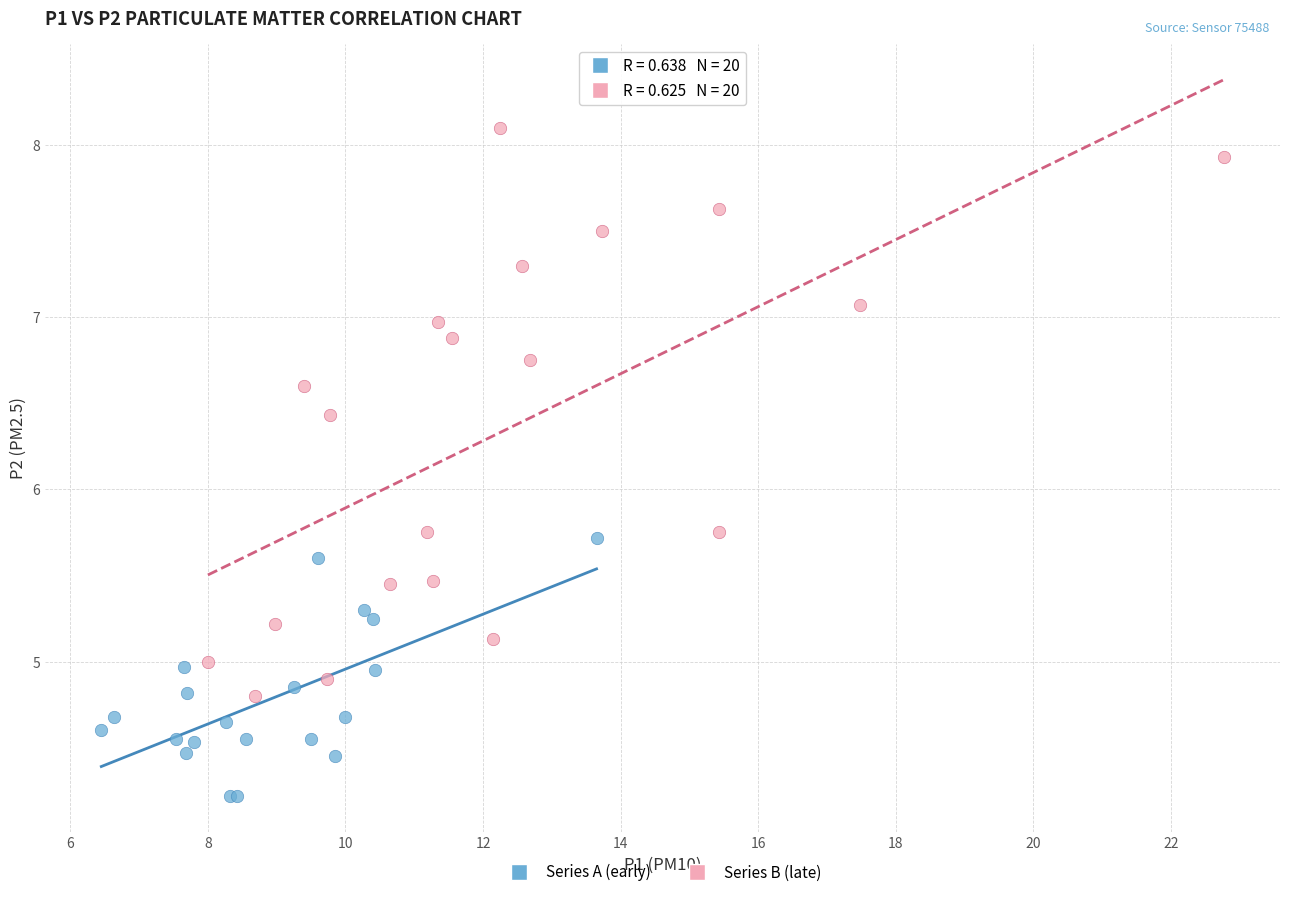

What are all the series names shown in the legend?

Series A (early), Series B (late)